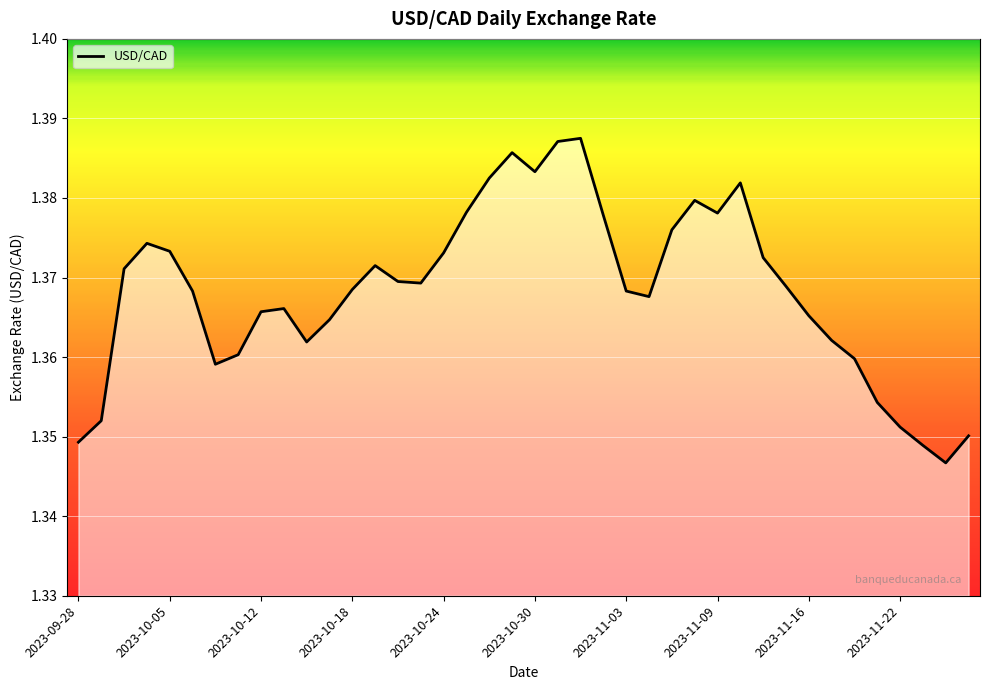

Where is the data nearest to the value 1?

2023-11-24